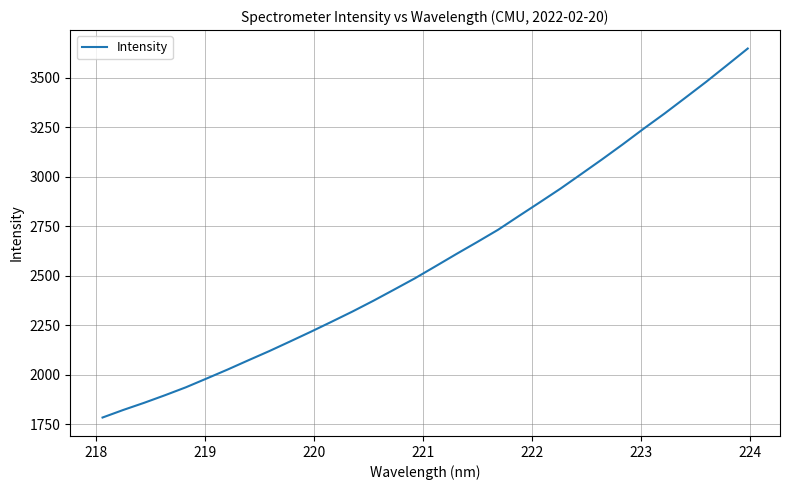

What is the difference between the maximum and second lowest values?

1823.0